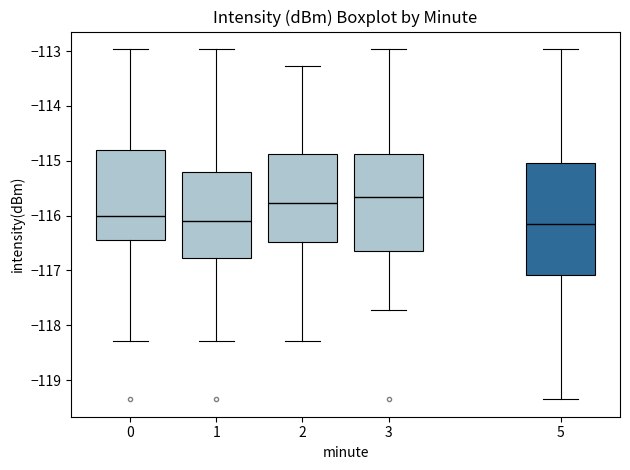

Comparing the boxes themselves (not the whiskers), which one is the tallest?

5